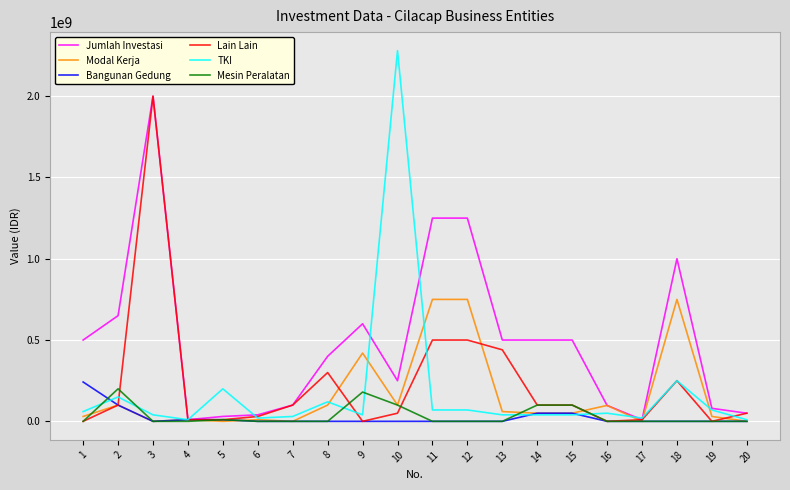

Does the chart have visible grid lines?

Yes